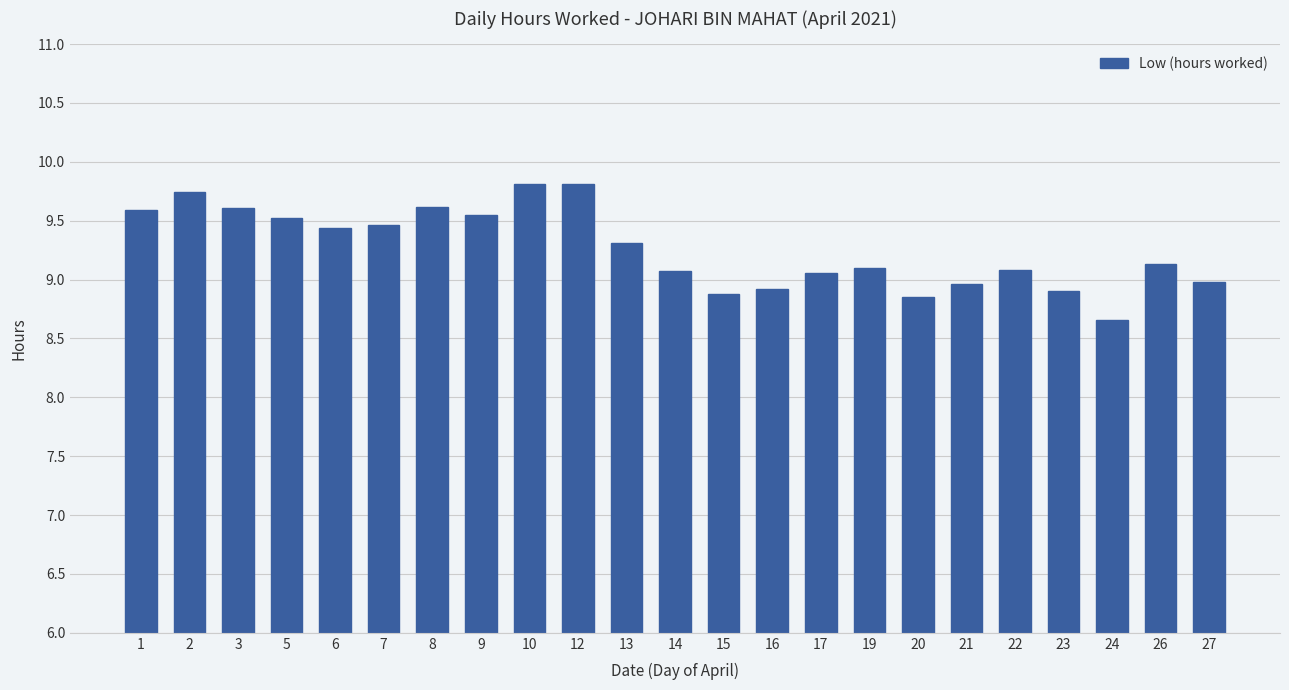

At which label does the data first exceed 9?

1